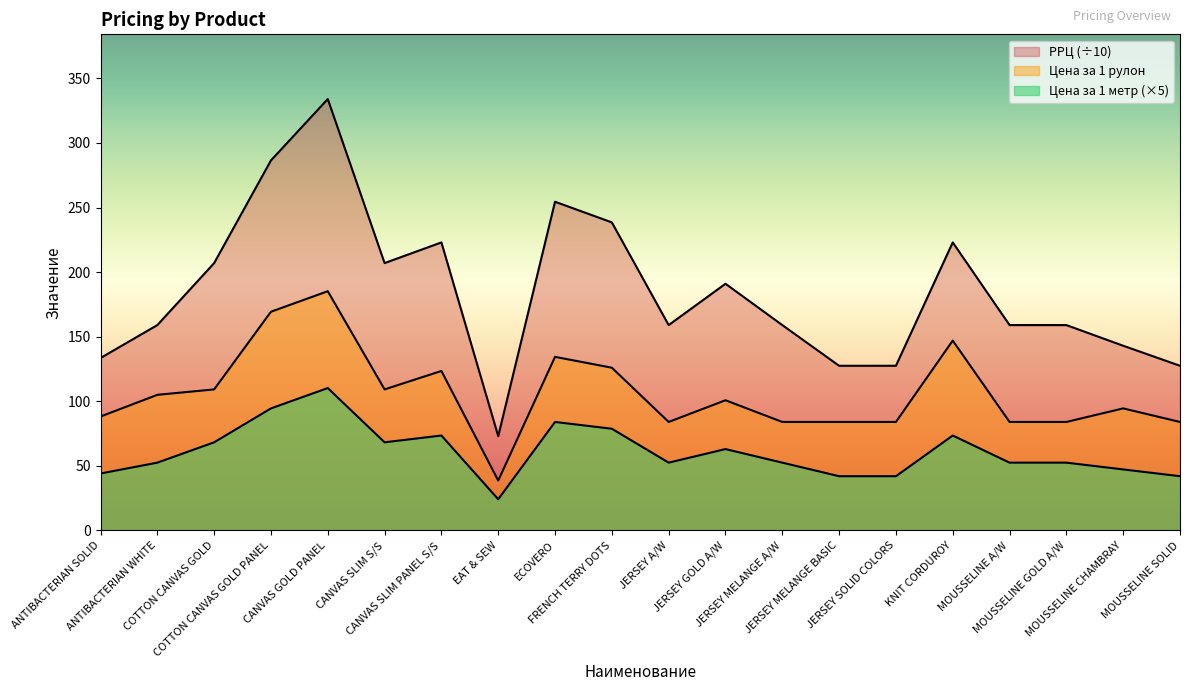

What is the difference between the maximum and minimum values in the РРЦ series?

261.0